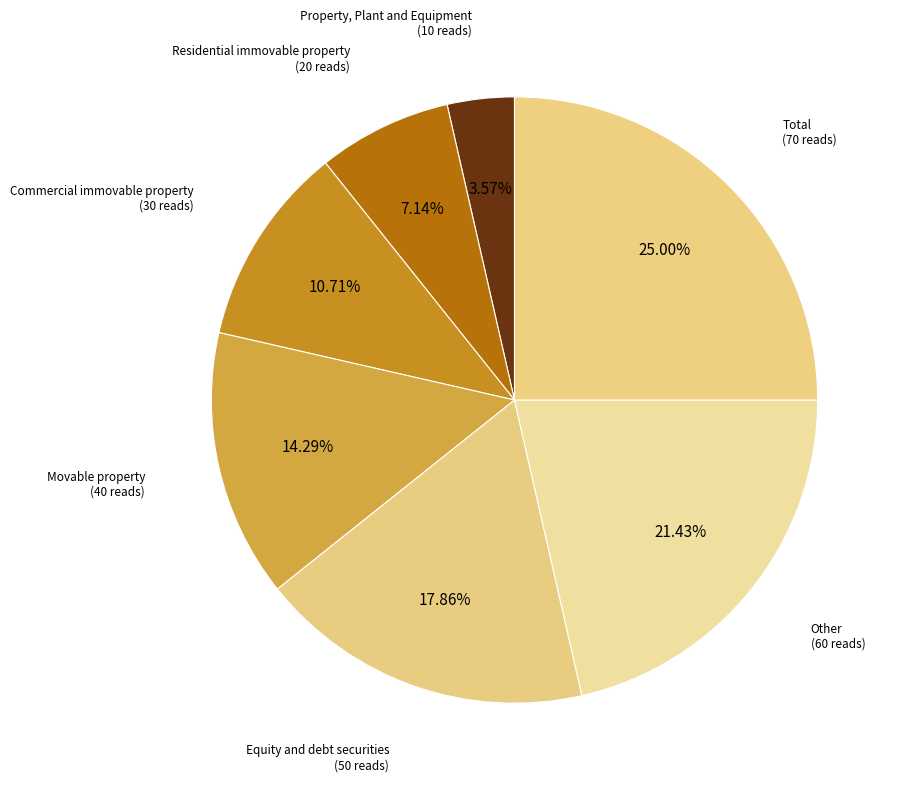

Is there any slice that represents more than half of the pie?

No